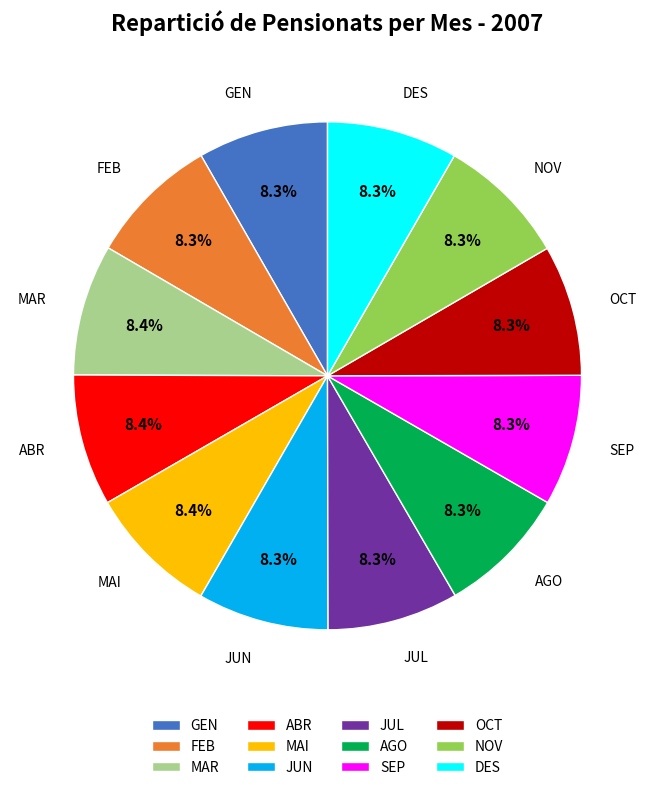

Count the number of slices in the pie.

12